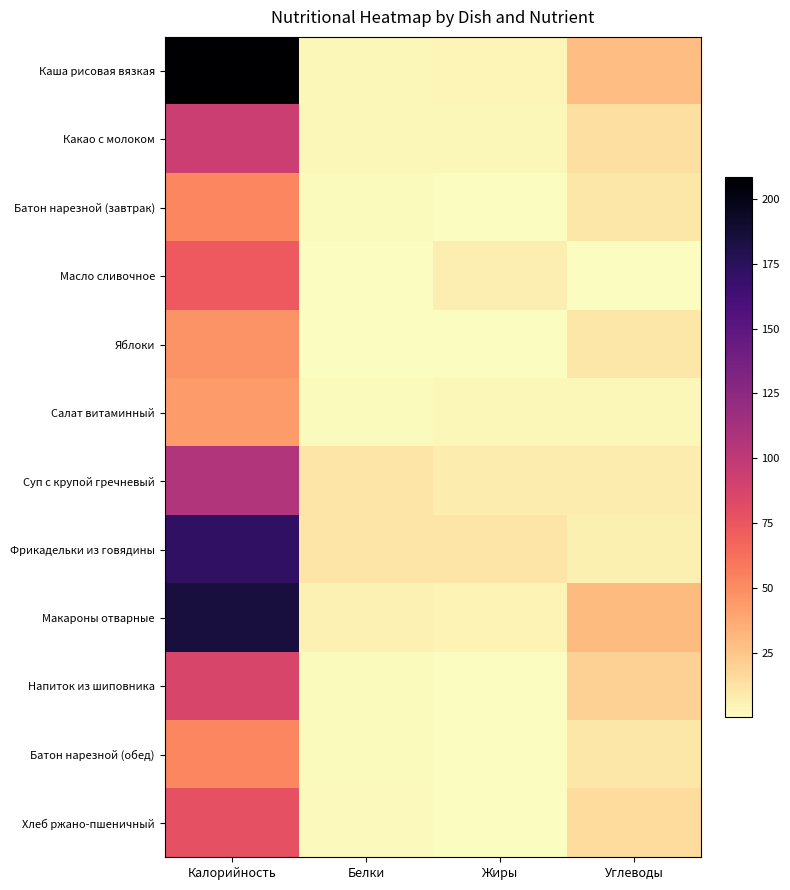

Reading left to right, extract all data points from this chart.

Каша рисовая вязкая: Калорийность=208.4	Белки=2.7	Жиры=3.6	Углеводы=28.3
Какао с молоком: Калорийность=94.0	Белки=3.3	Жиры=2.9	Углеводы=13.8
Батон нарезной (завтрак): Калорийность=52.4	Белки=1.5	Жиры=0.6	Углеводы=10.3
Масло сливочное: Калорийность=73.2	Белки=0.2	Жиры=7.2	Углеводы=0.1
Яблоки: Калорийность=47.0	Белки=0.4	Жиры=0.3	Углеводы=10.3
Салат витаминный: Калорийность=44.0	Белки=1.0	Жиры=3.0	Углеводы=3.0
Суп с крупой гречневый: Калорийность=106.3	Белки=11.4	Жиры=7.6	Углеводы=7.8
Фрикадельки из говядины: Калорийность=172.0	Белки=10.9	Жиры=11.0	Углеводы=6.0
Макароны отварные: Калорийность=184.5	Белки=5.5	Жиры=5.0	Углеводы=29.6
Напиток из шиповника: Калорийность=86.5	Белки=1.0	Жиры=0.2	Углеводы=20.2
Батон нарезной (обед): Калорийность=52.4	Белки=1.5	Жиры=0.6	Углеводы=10.3
Хлеб ржано-пшеничный: Калорийность=78.6	Белки=2.2	Жиры=0.9	Углеводы=15.4